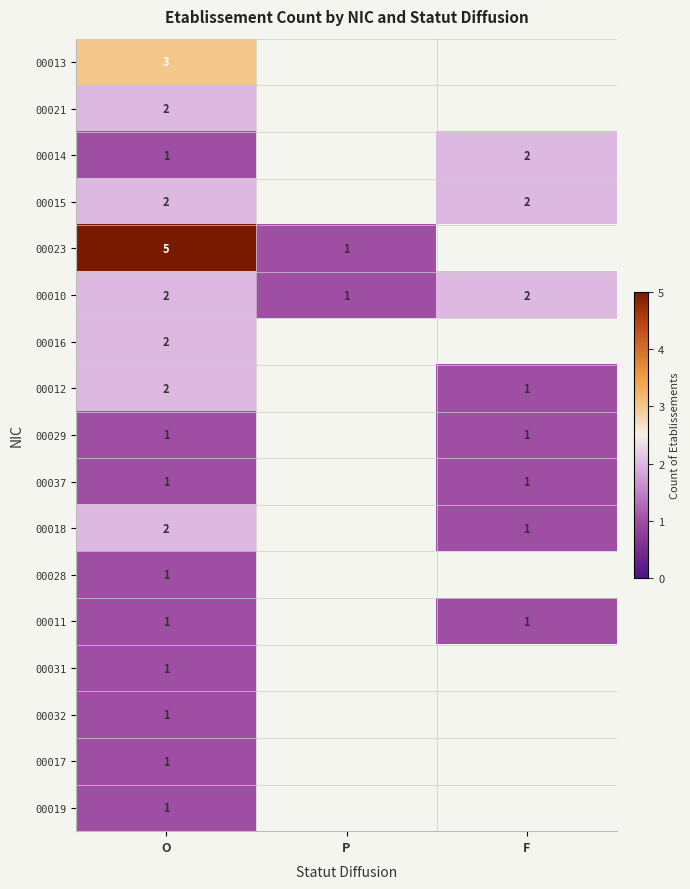

The 00014 series shows 1 at O. True or false?

True